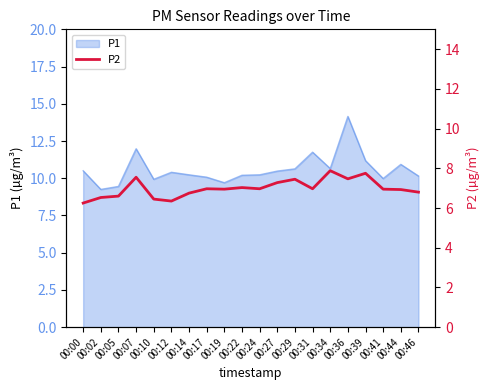

The value at 00:46 is 6.8. True or false?

True